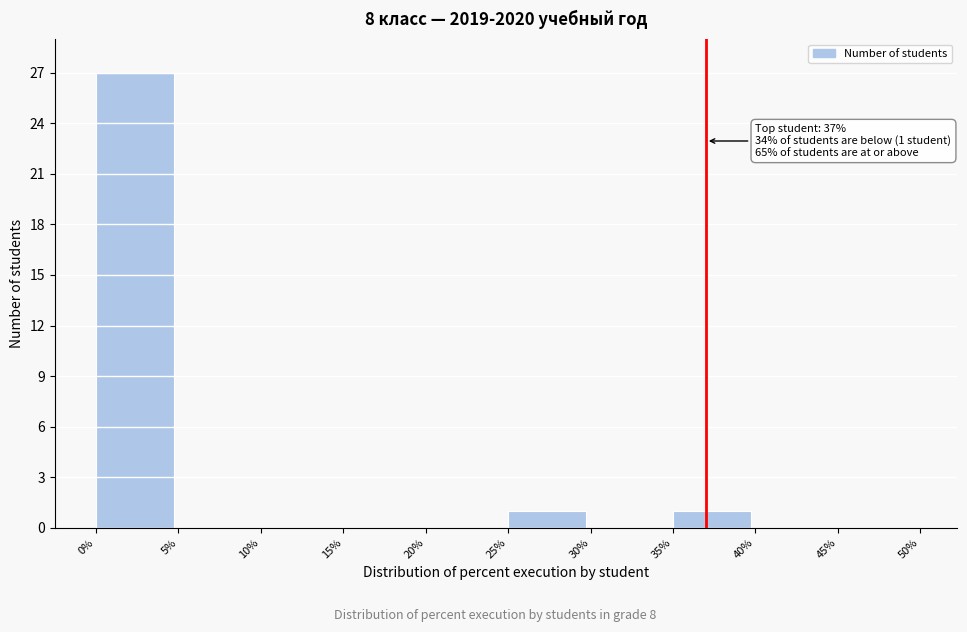

Reading left to right, transcribe all the data shown in this chart.

0%=27	5%=0	10%=0	15%=0	20%=0	25%=1	30%=0	35%=1	40%=0	45%=0